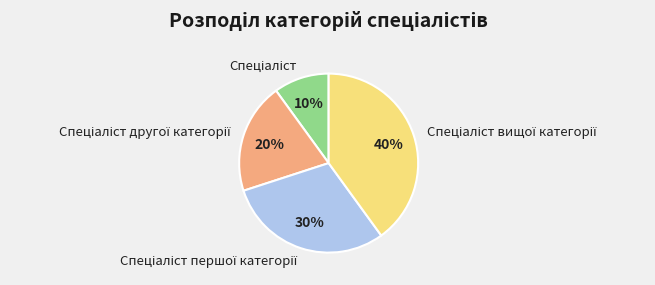

How many slices are in this pie chart?

4